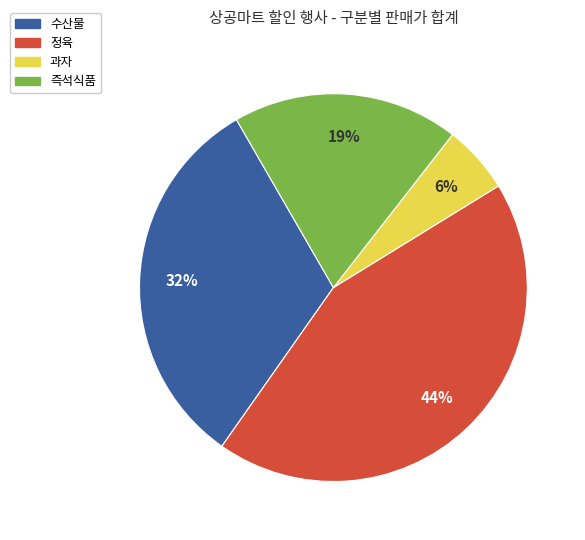

Do 즉석식품 and 정육 together represent more than half of the pie?

Yes